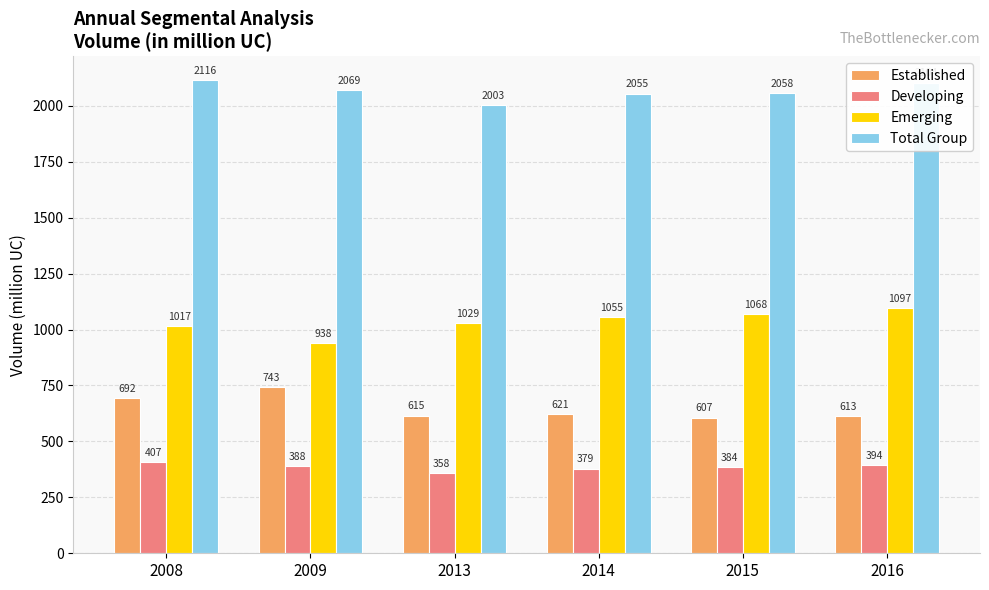

At how many categories does at least one series exceed 1610?

6